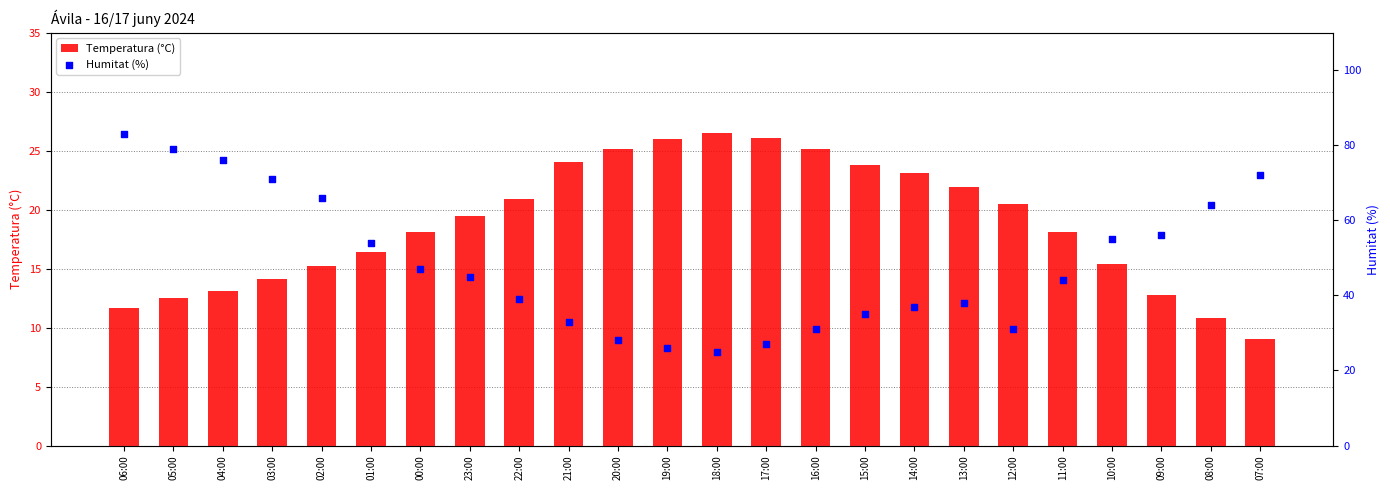

Which series has the largest total across all categories?

Humitat (%)